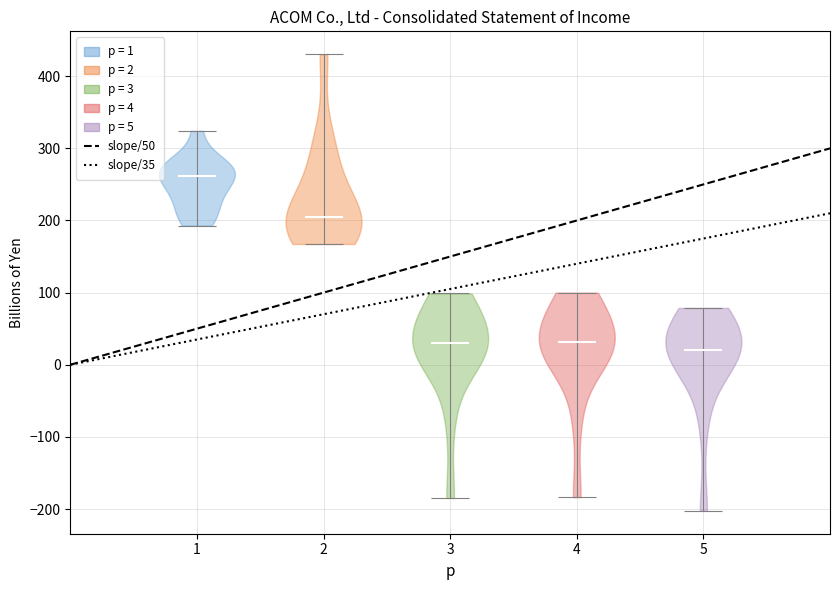

Reading left to right, read every violin against the y-axis: where its median line is, and the lowest and highest points it reaches. The values are not printed on the chart, so give them approximately, as read against the axis.

1: median line 260, lowest point 190, highest point 320
2: median line 210, lowest point 170, highest point 430
3: median line 30, lowest point -180, highest point 100
4: median line 30, lowest point -180, highest point 100
5: median line 20, lowest point -200, highest point 80